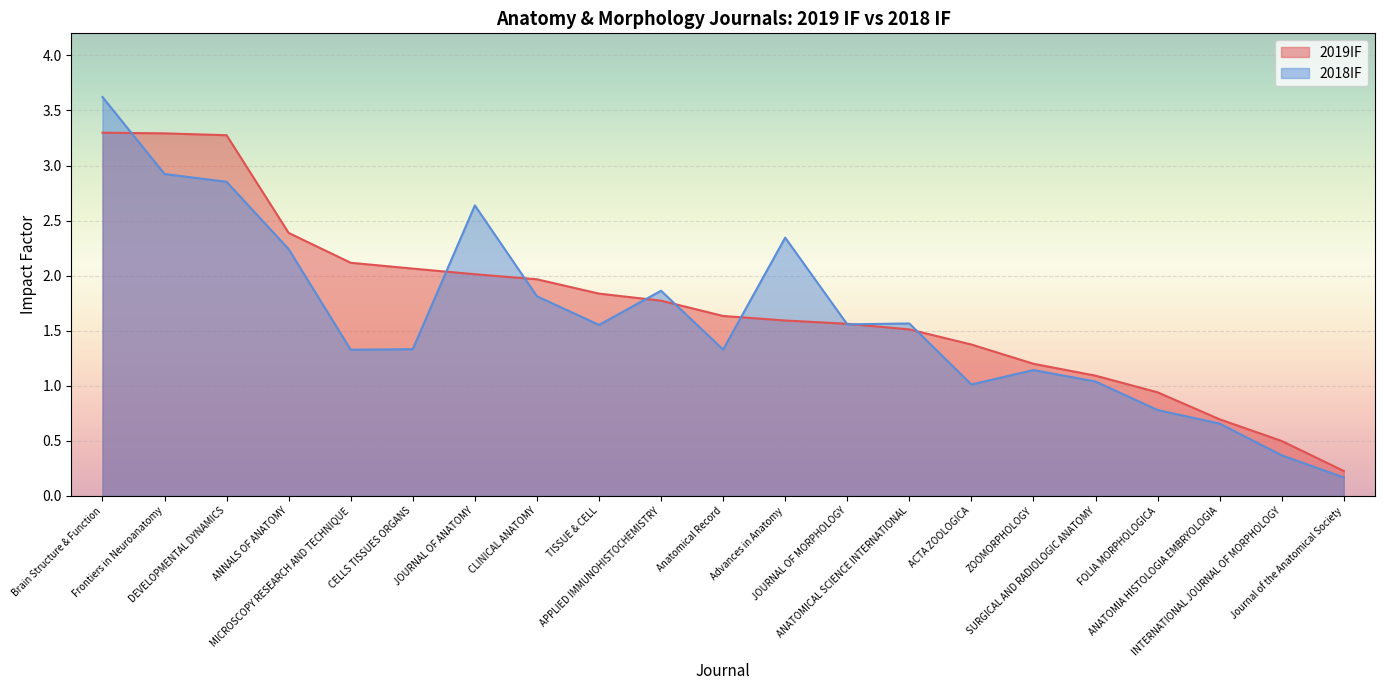

What is the total value across all series at INTERNATIONAL JOURNAL OF MORPHOLOGY?

0.9